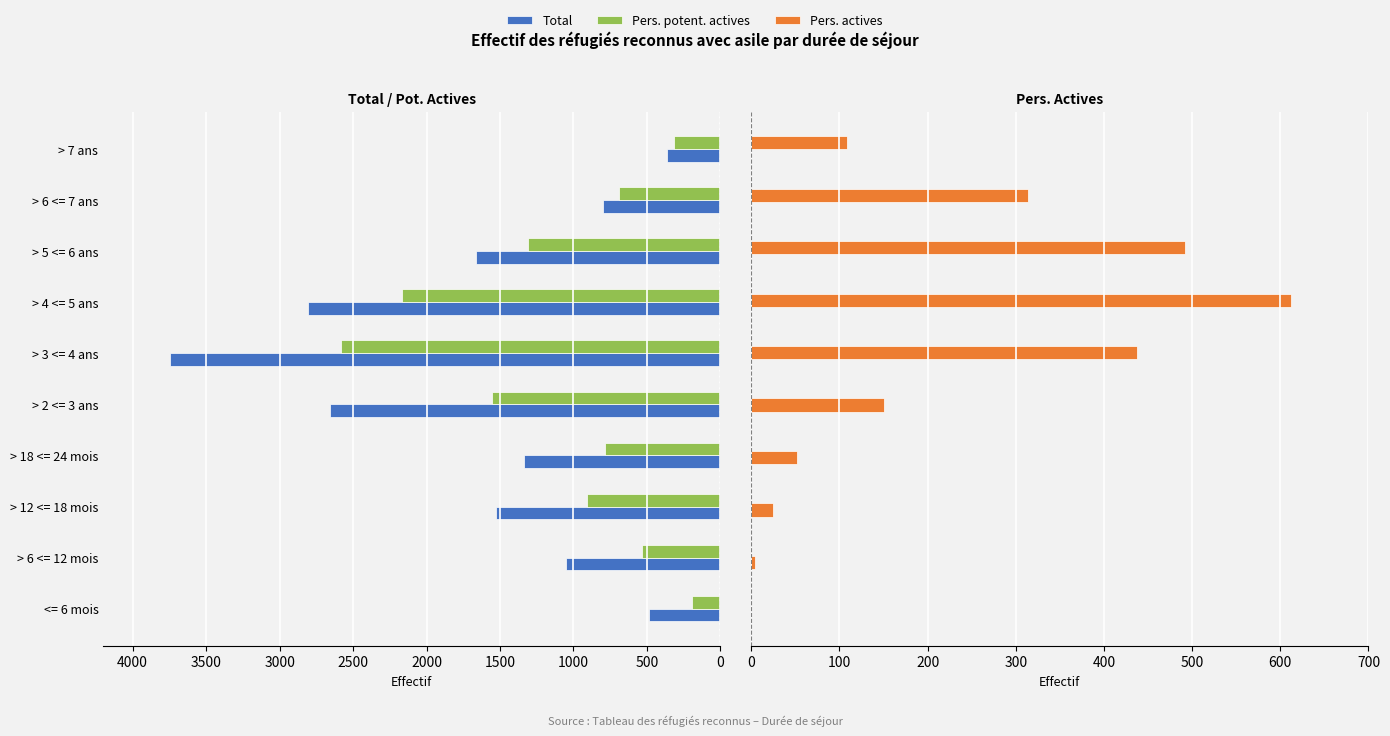

Does the chart contain stacked bars?

No